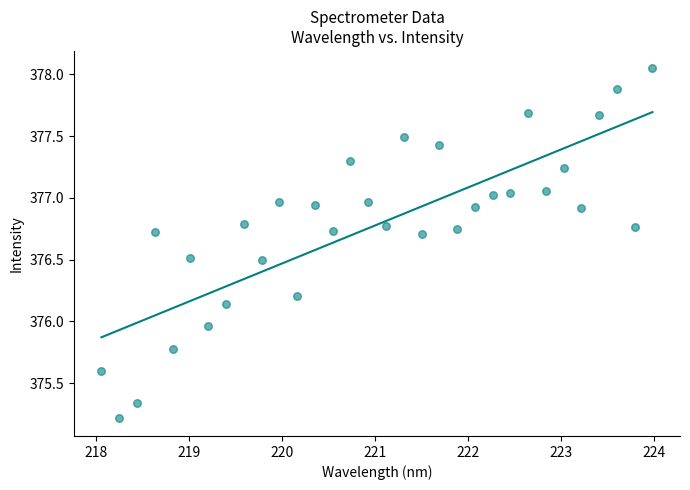

What is the range of Y values (max minus min)?

2.8